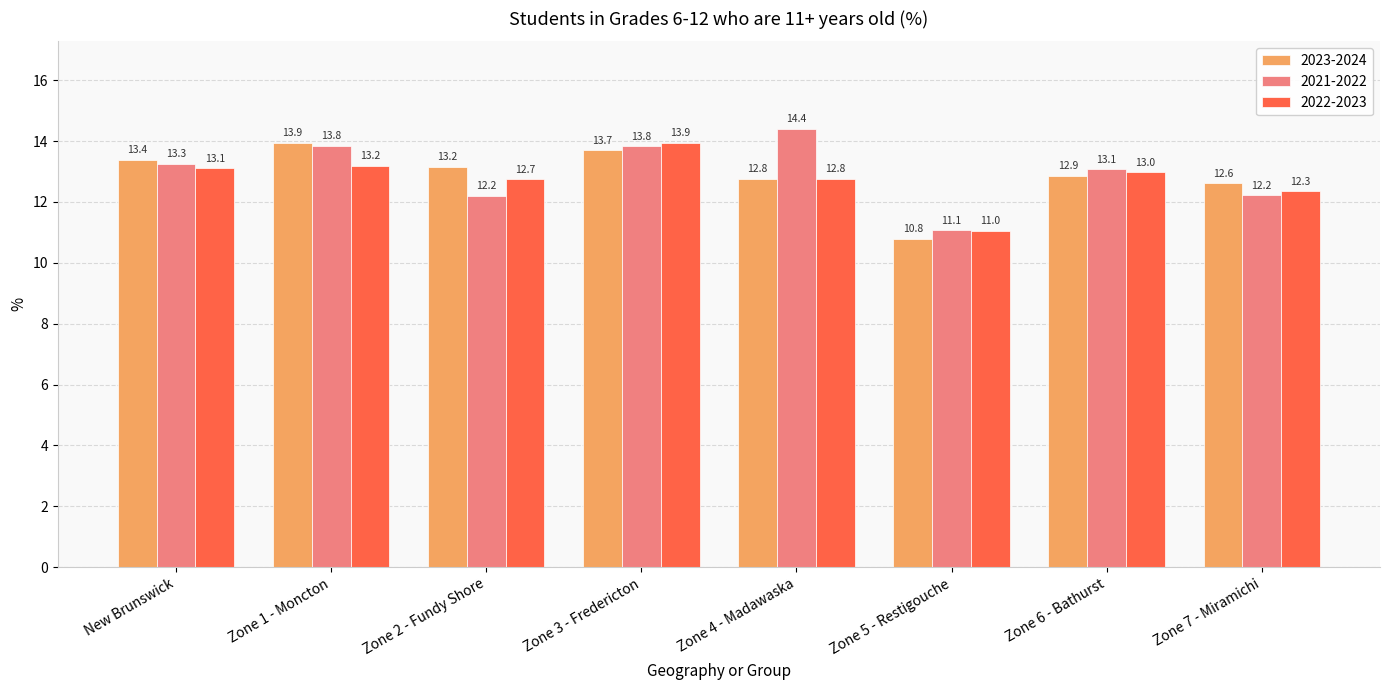

What is the sum of all 2021-2022 values?

103.9